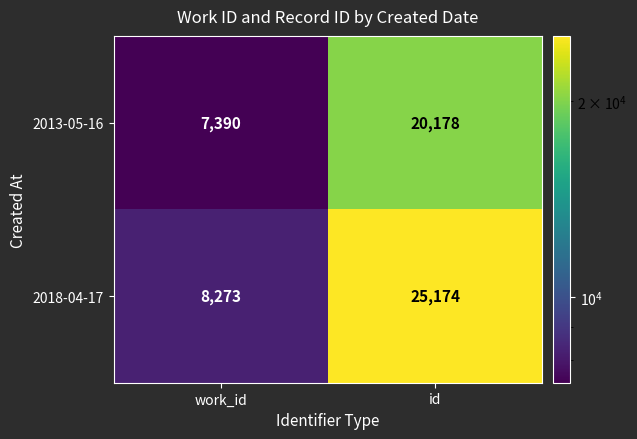

Which category has the highest value across all series?

id